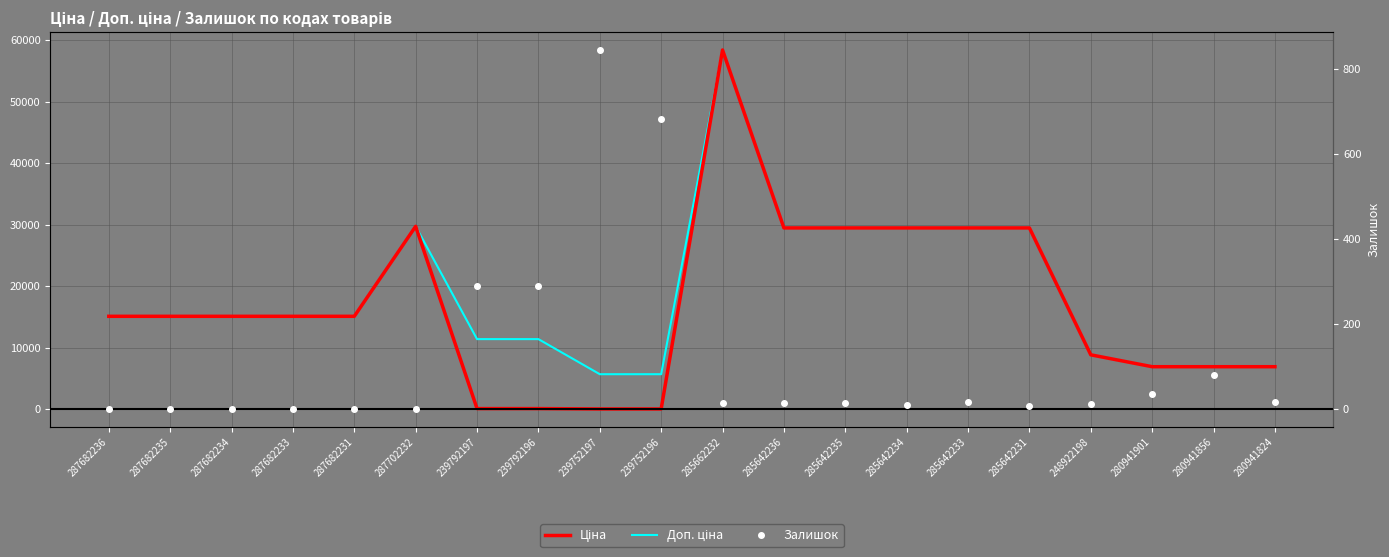

How many values in the Ціна series exceed 15120?

7